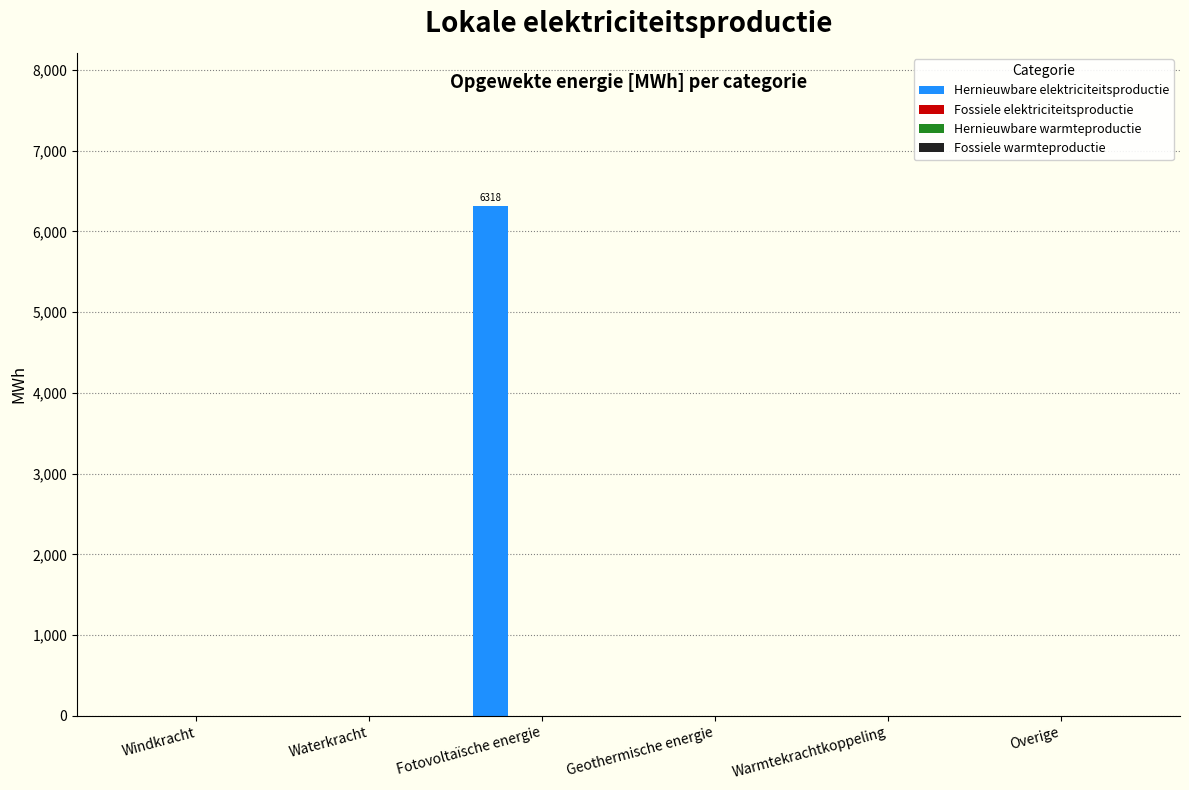

What is the greatest value displayed?

6317.9